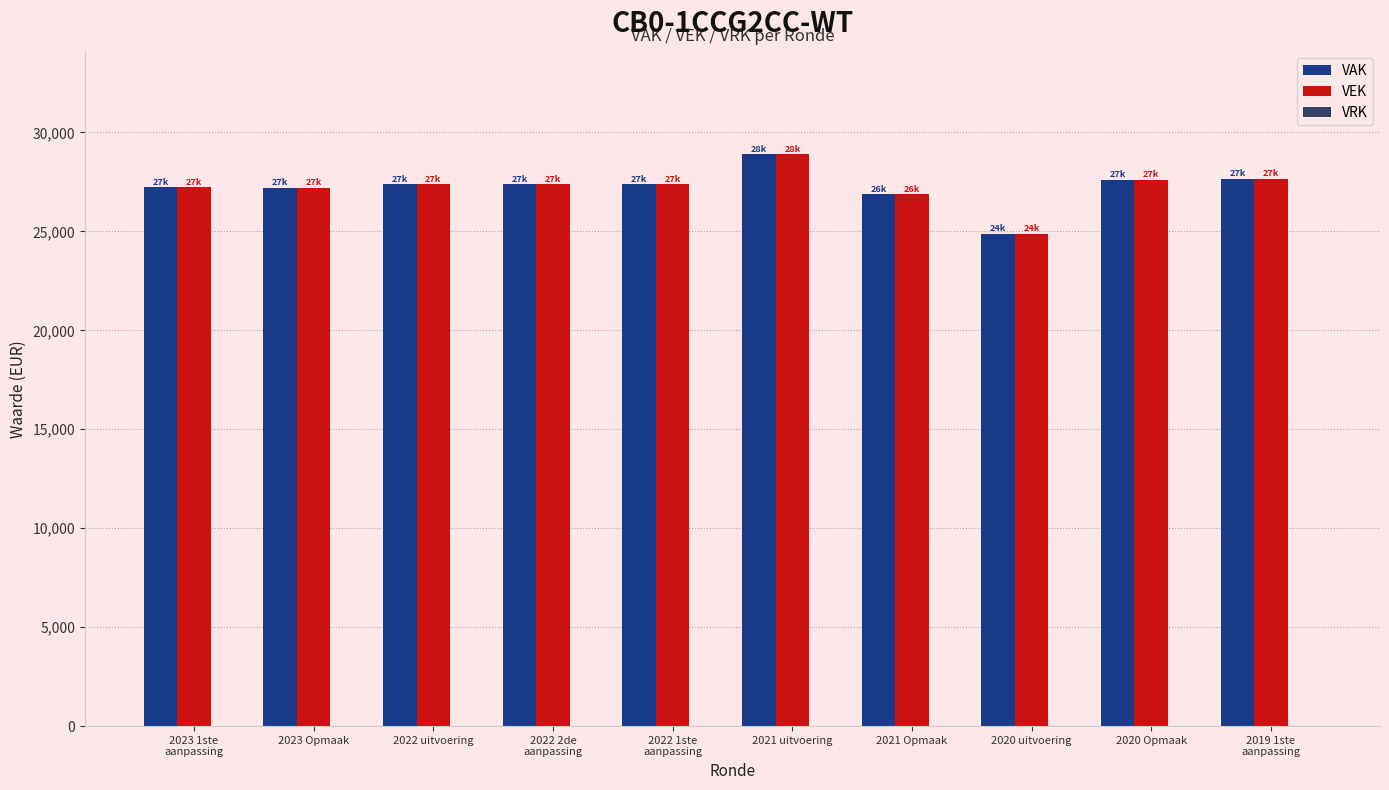

True or false: VAK has a value of 15075 at 2023 Opmaak.

False